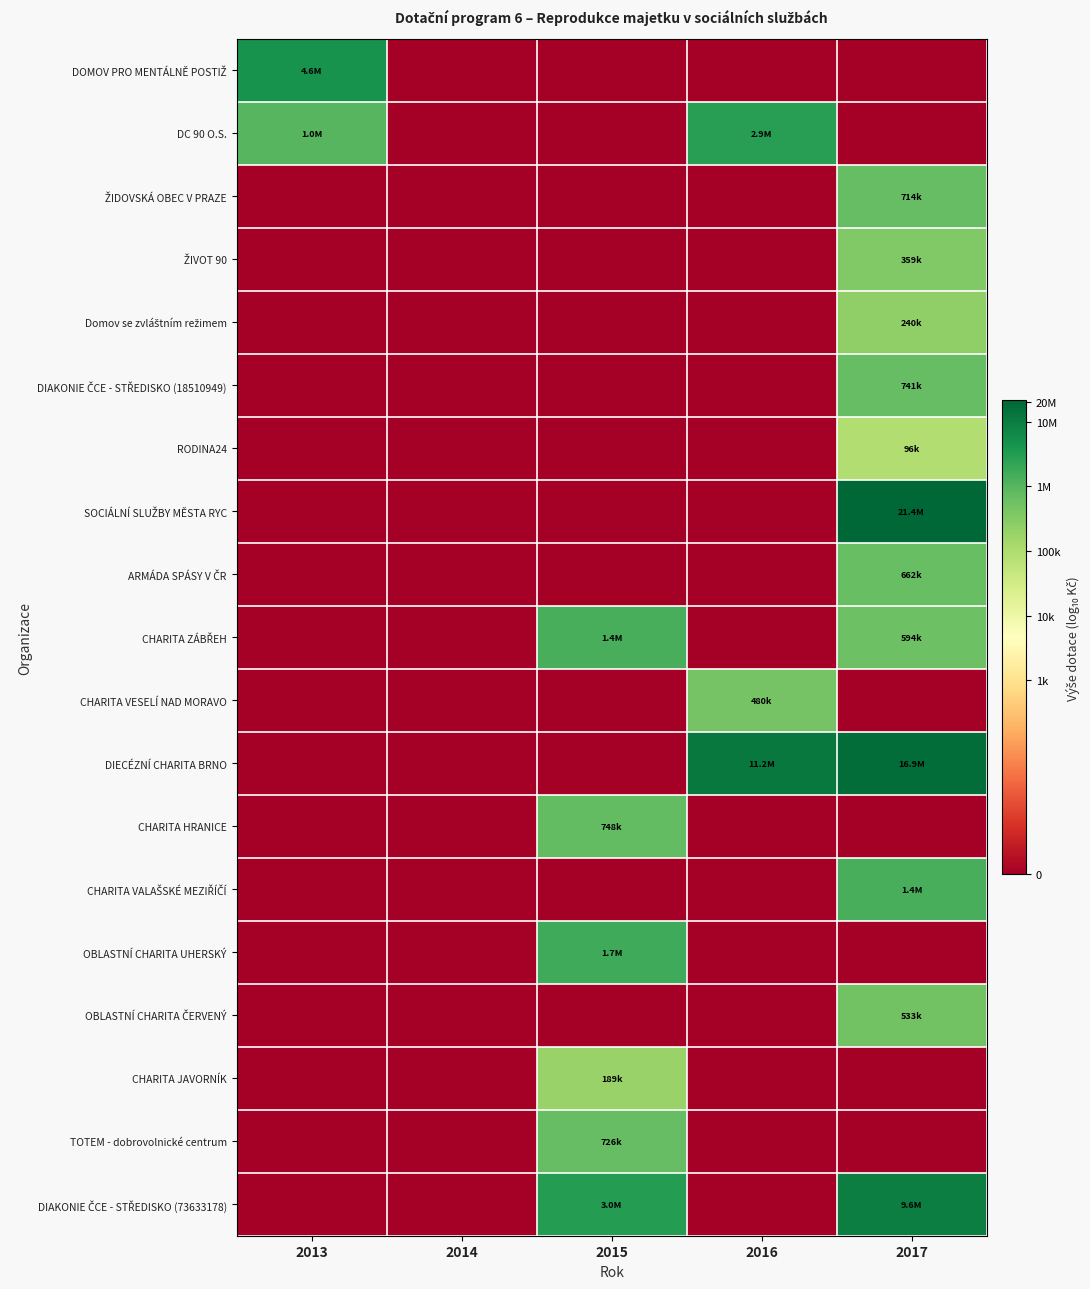

Which has a higher value, 2013 or 2015?

2013